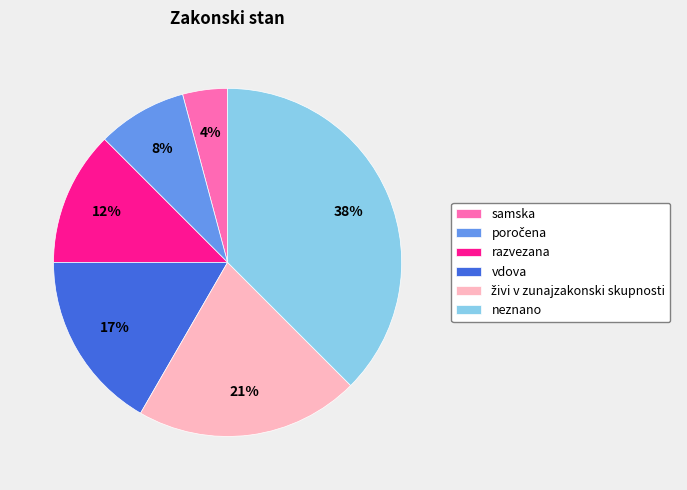

The neznano slice represents 38% of the pie. True or false?

True